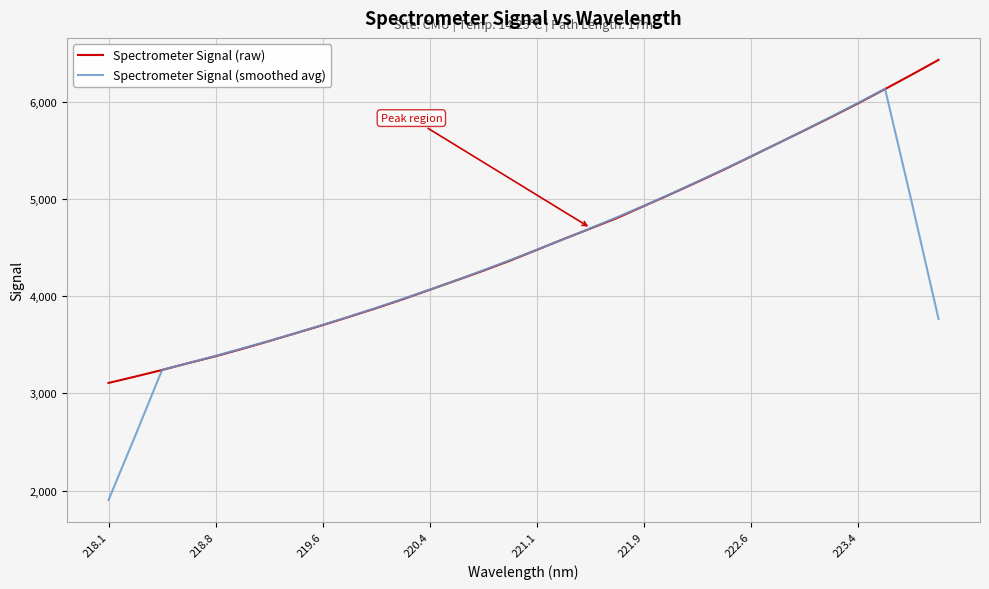

Rank the series by their maximum value, from highest to lowest.

Spectrometer Signal (raw), Spectrometer Signal (smoothed avg)